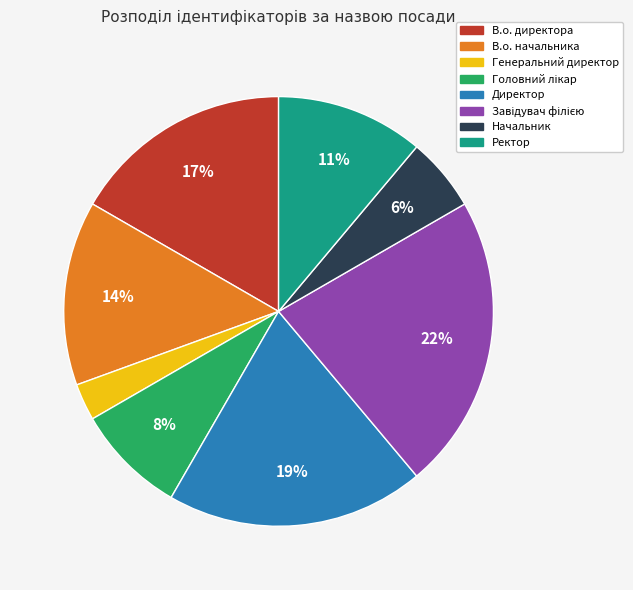

What percentage is the В.о. директора slice, to the nearest percent?

17%